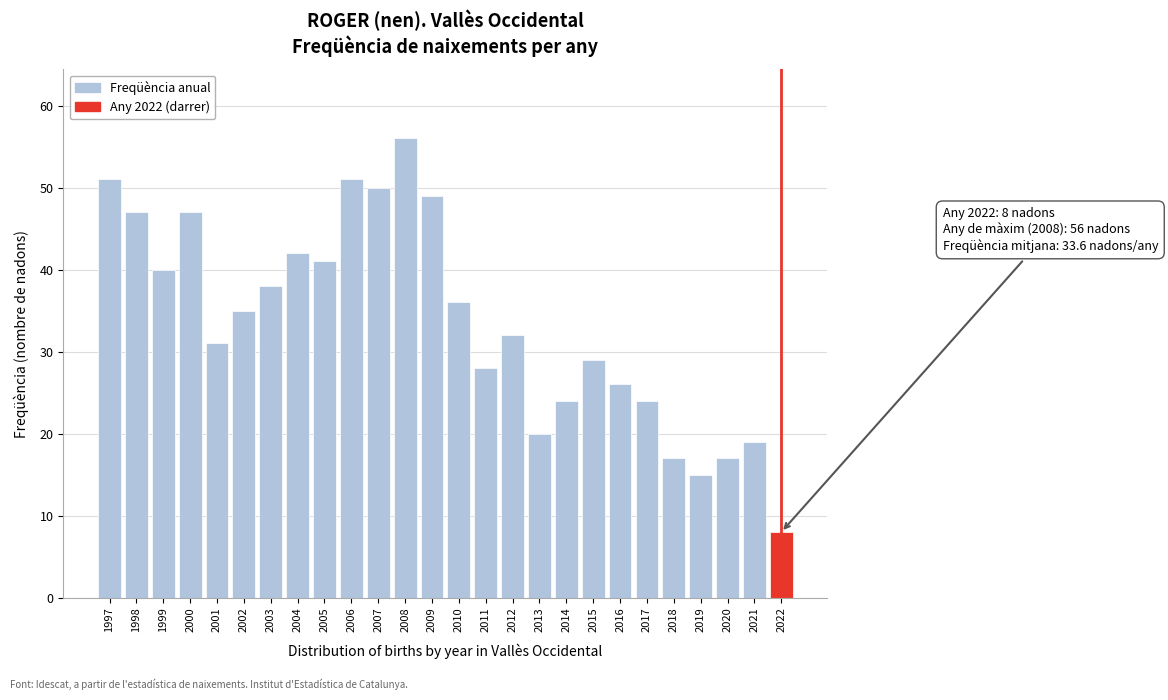

Reading right to left, transcribe all the data shown in this chart.

2022=8	2021=19	2020=17	2019=15	2018=17	2017=24	2016=26	2015=29	2014=24	2013=20	2012=32	2011=28	2010=36	2009=49	2008=56	2007=50	2006=51	2005=41	2004=42	2003=38	2002=35	2001=31	2000=47	1999=40	1998=47	1997=51